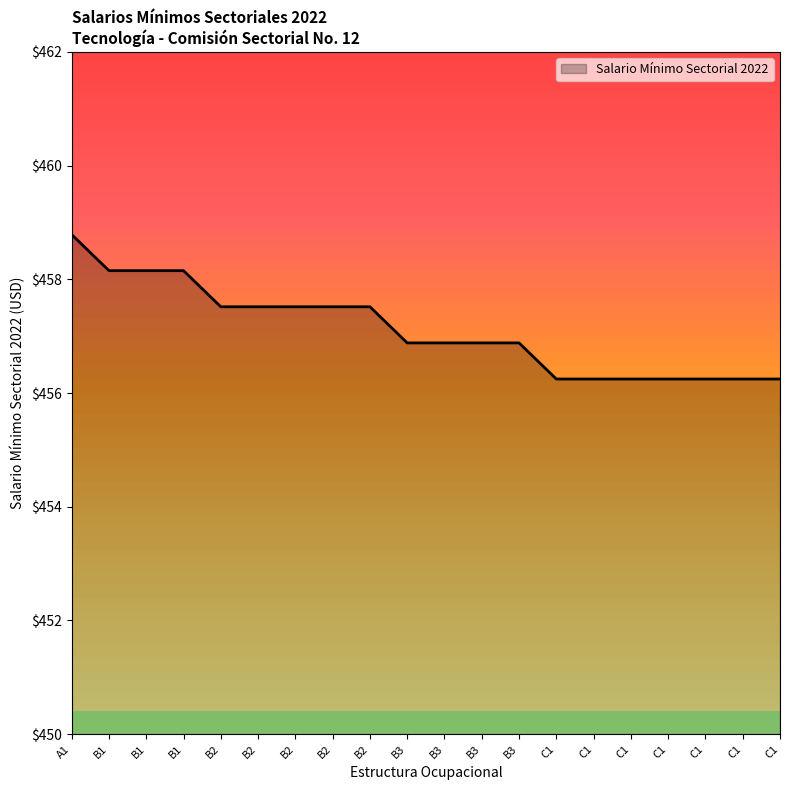

How many lines are shown in the chart?

1